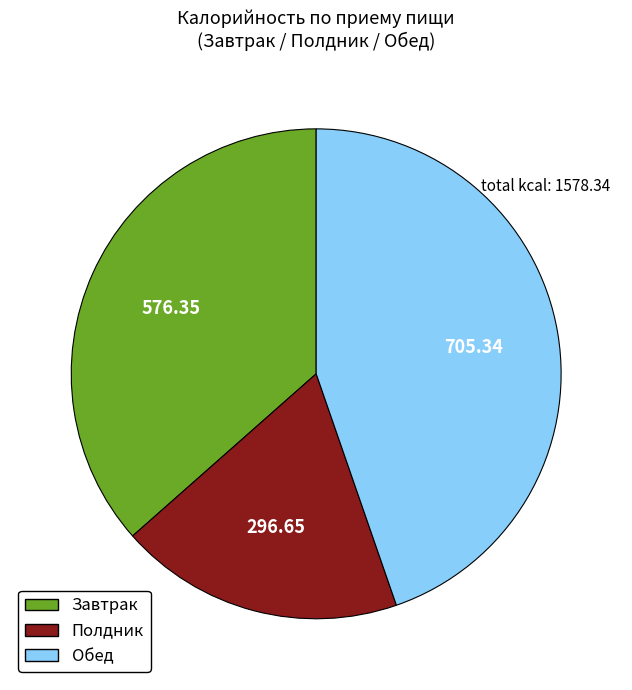

Is there a majority slice in this chart?

No